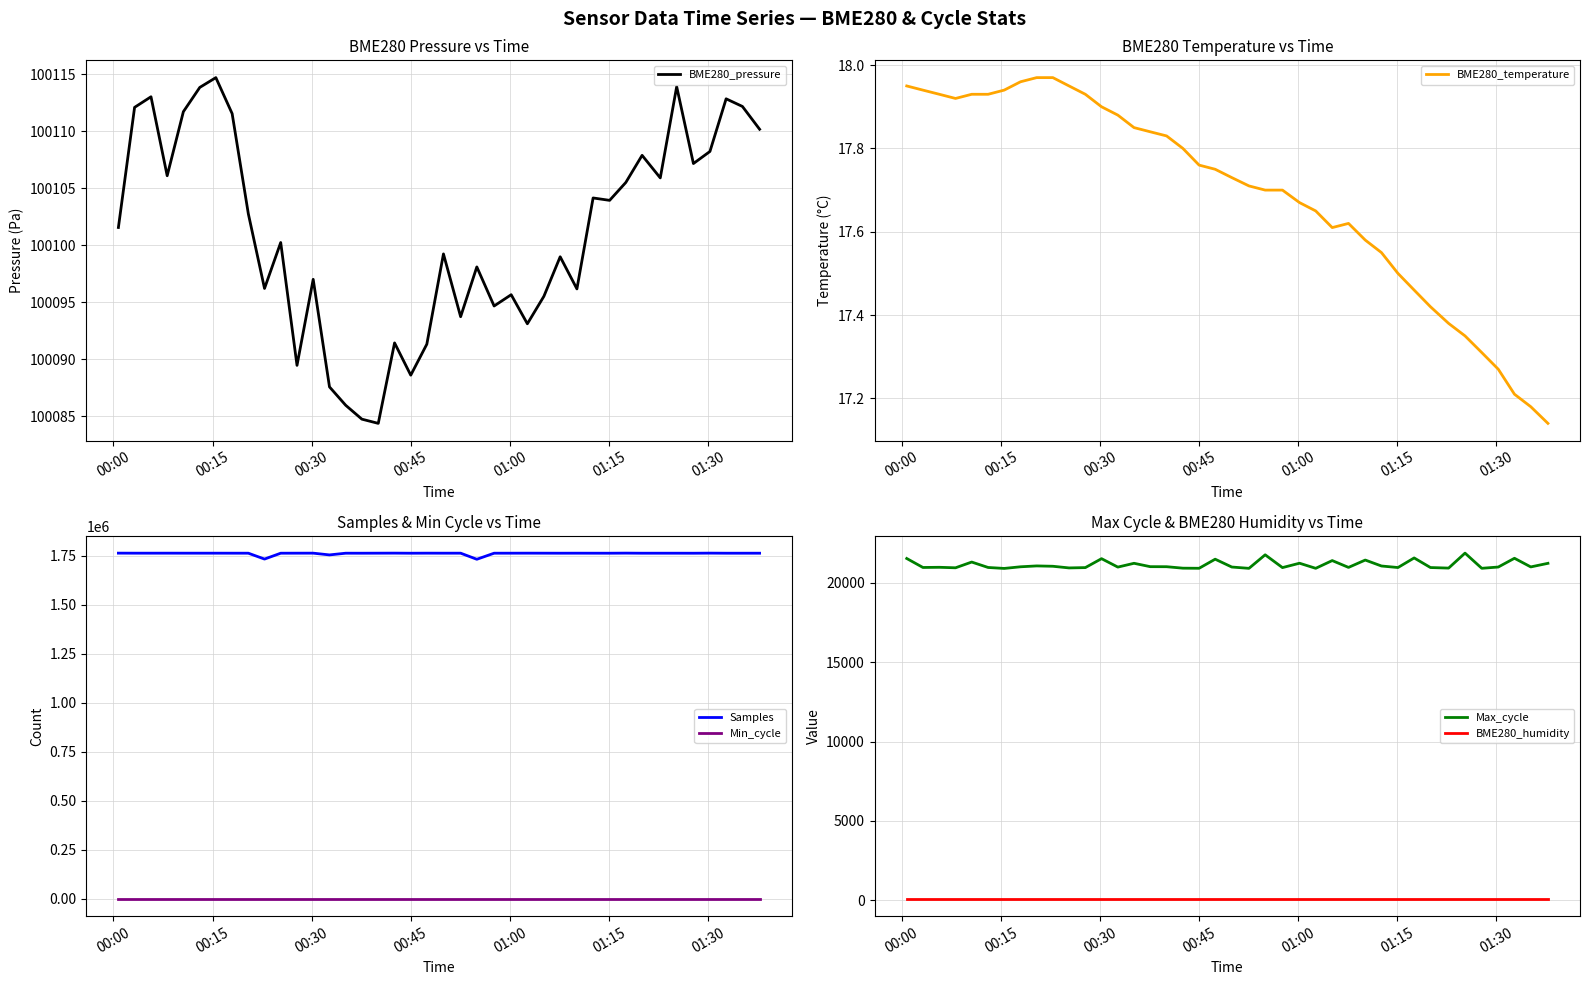

What is the smallest value displayed?

17.1